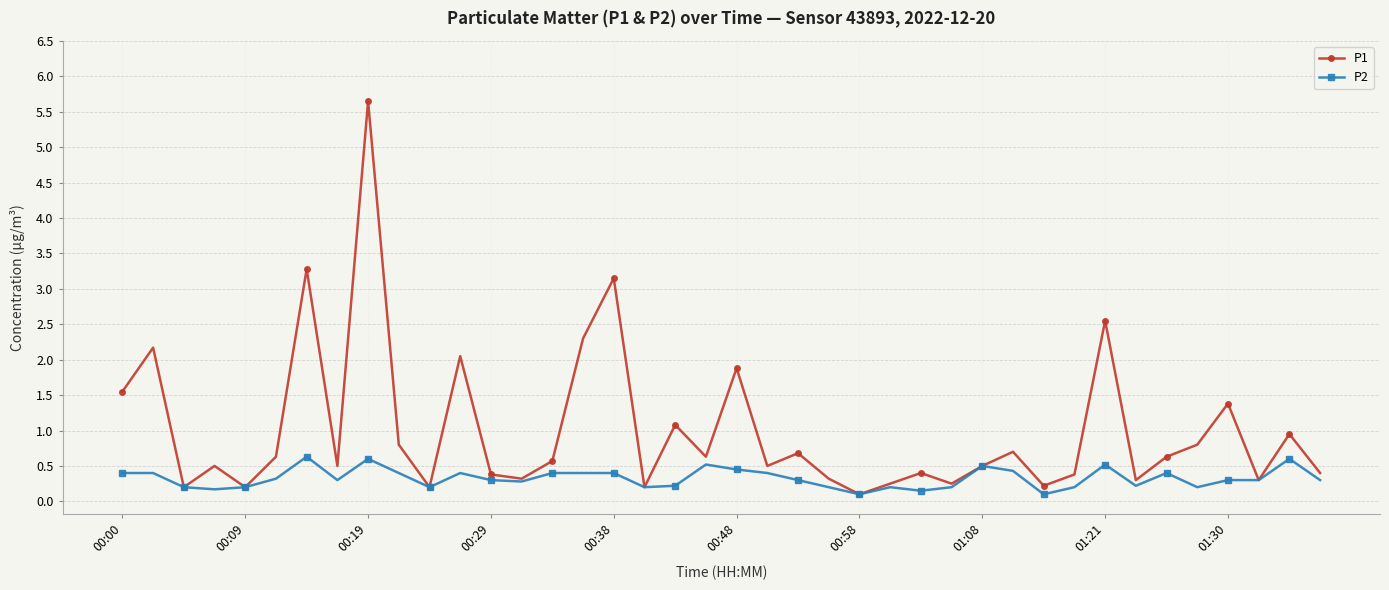

What is the value of the P1 point at the 18th from the left?

0.2